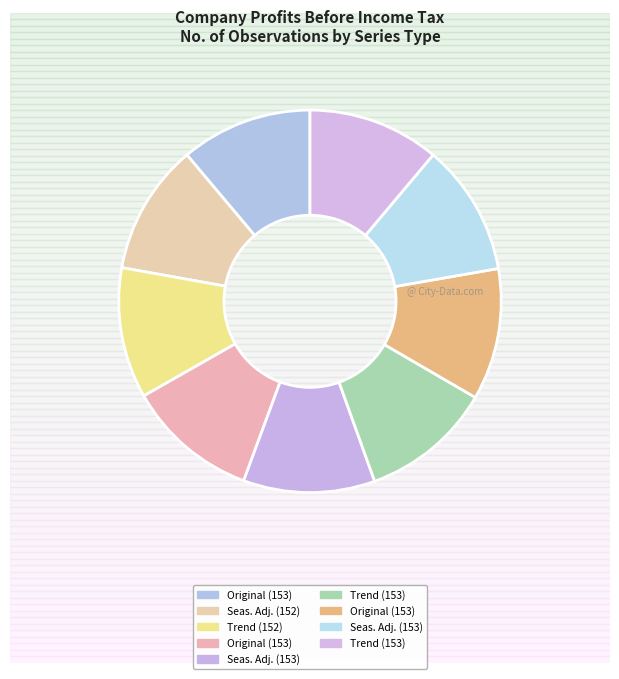

How many segments does this pie chart have?

9